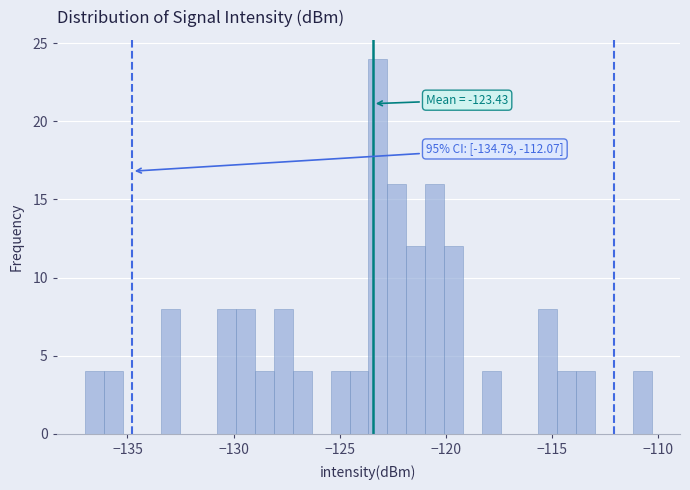

Read against the x-axis, roughly where is the centre of the tallest bar?

-123.0